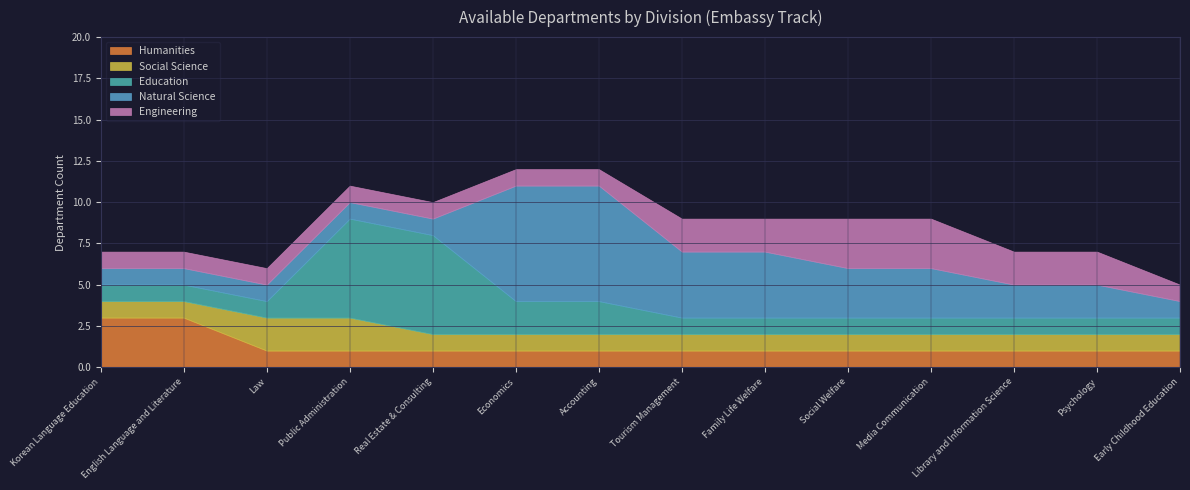

What is the greatest value displayed?

7